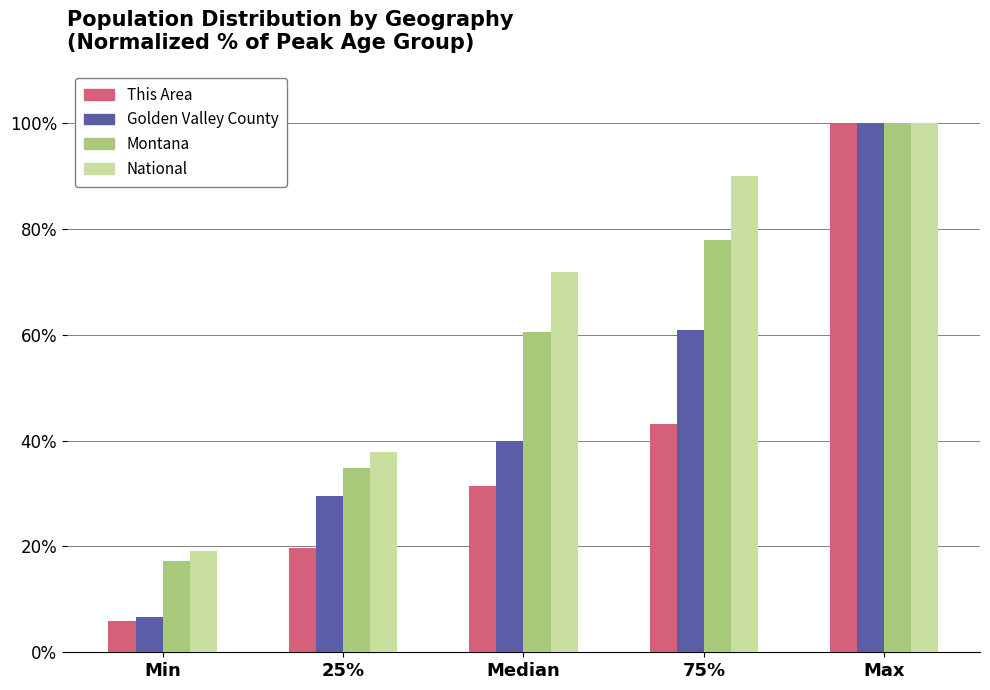

Reading left to right, what are all the values shown in this chart?

This Area: Min=5.9	25%=19.6	Median=31.4	75%=43.1	Max=100.0
Golden Valley County: Min=6.7	25%=29.5	Median=39.9	75%=61.0	Max=100.0
Montana: Min=17.2	25%=34.7	Median=60.5	75%=78.0	Max=100.0
National: Min=19.2	25%=37.8	Median=71.8	75%=90.0	Max=100.0